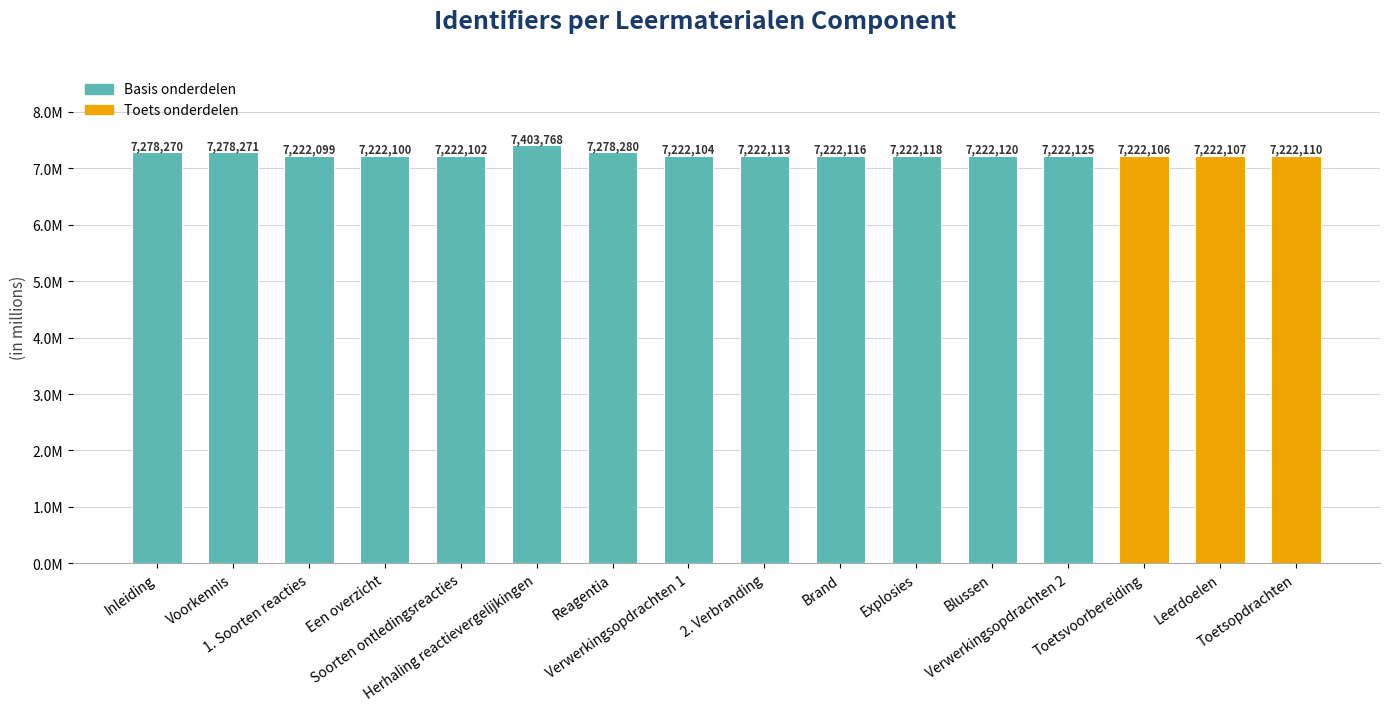

Are the bars horizontal?

No